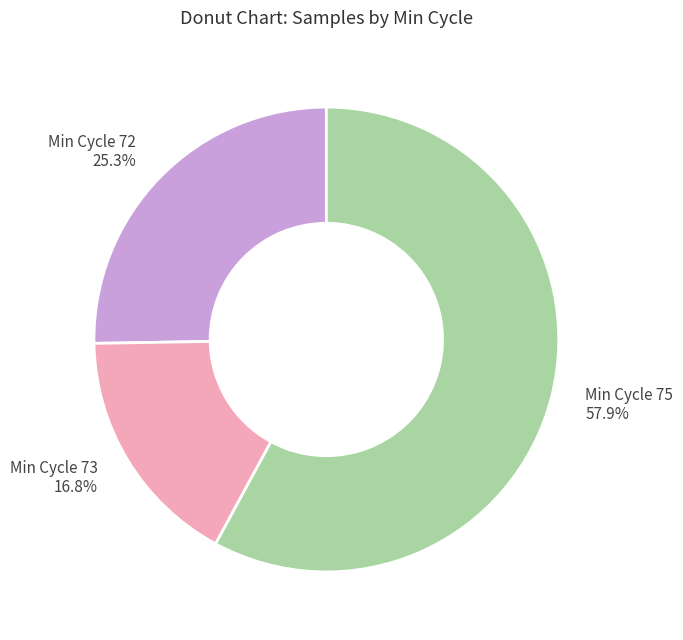

Which category has the smallest portion of the pie?

Min Cycle 73